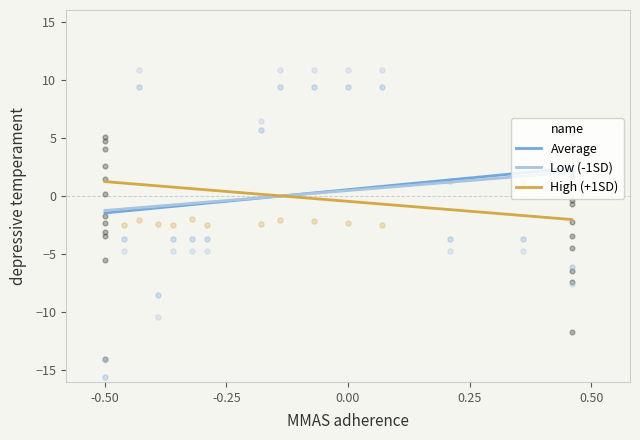

At how many categories does at least one series exceed 1?

5